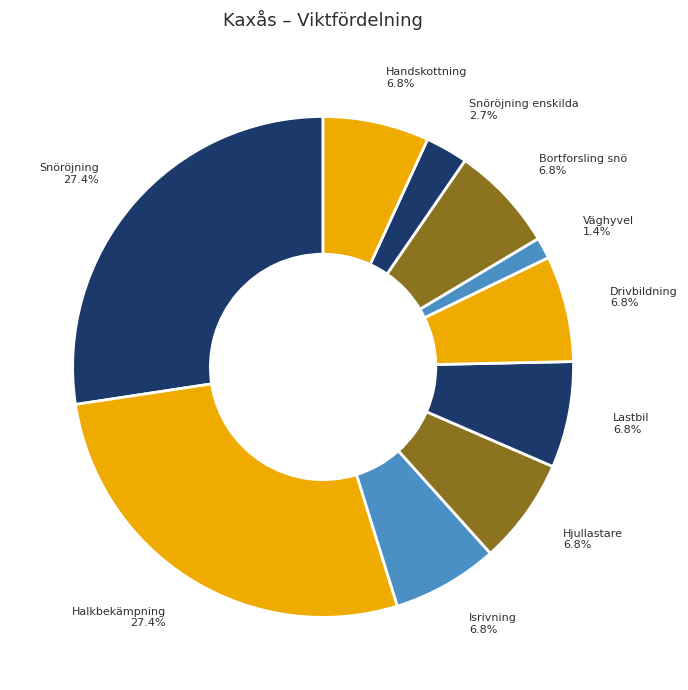

True or false: Isrivning accounts for 7% of the total.

True